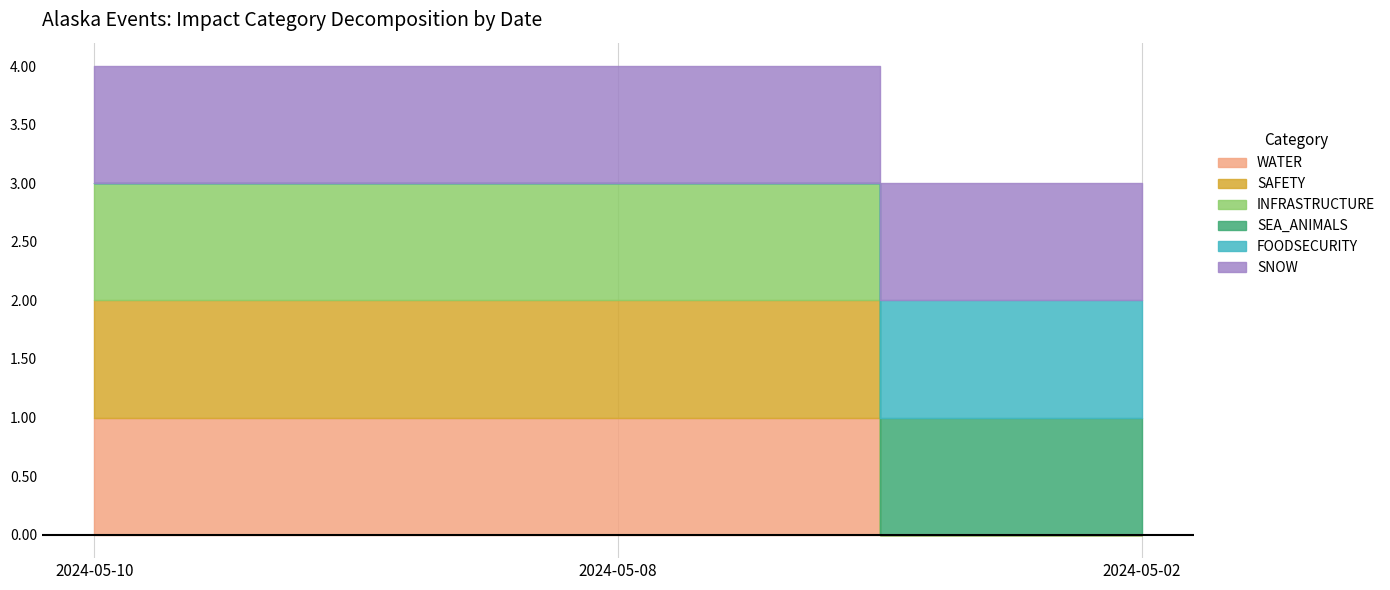

Reading left to right, extract all data points from this chart.

WATER: 2024-05-10=1	2024-05-08=1	2024-05-02=0
SAFETY: 2024-05-10=1	2024-05-08=1	2024-05-02=0
INFRASTRUCTURE: 2024-05-10=1	2024-05-08=1	2024-05-02=0
SEA_ANIMALS: 2024-05-10=0	2024-05-08=0	2024-05-02=1
FOODSECURITY: 2024-05-10=0	2024-05-08=0	2024-05-02=1
SNOW: 2024-05-10=1	2024-05-08=1	2024-05-02=1